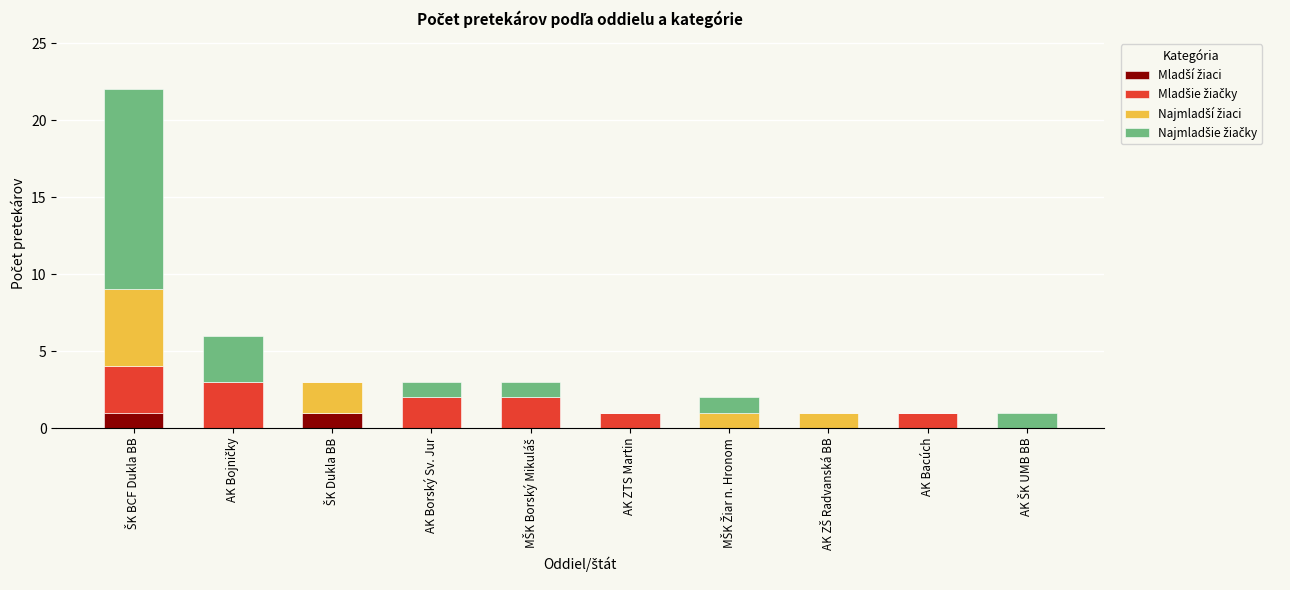

The Mladšie žiačky series shows -1 at AK ŠK UMB BB. True or false?

False